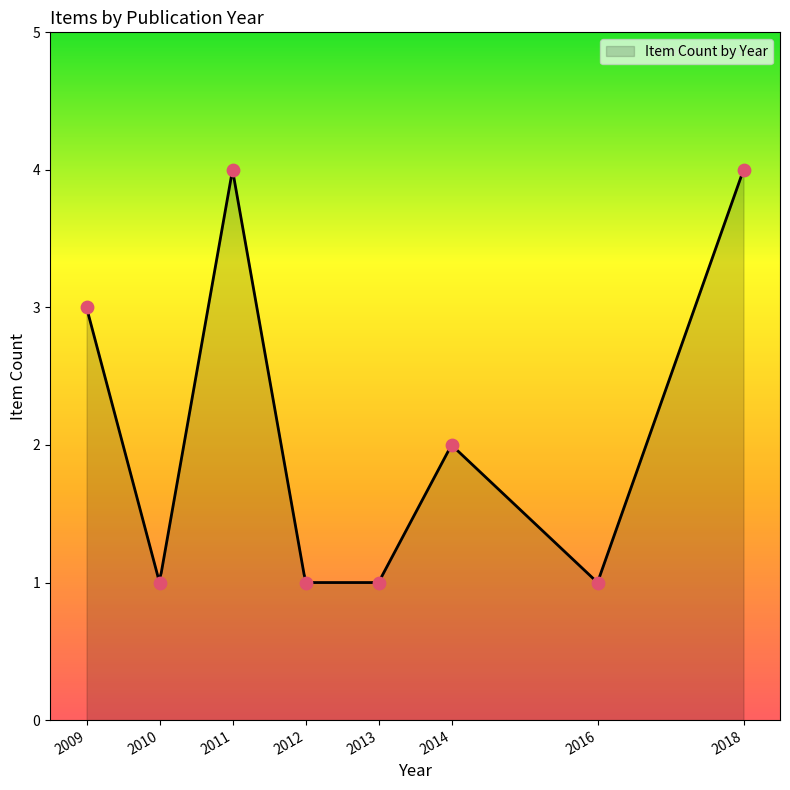

What is the minimum value for Item Count by Year?

1.0